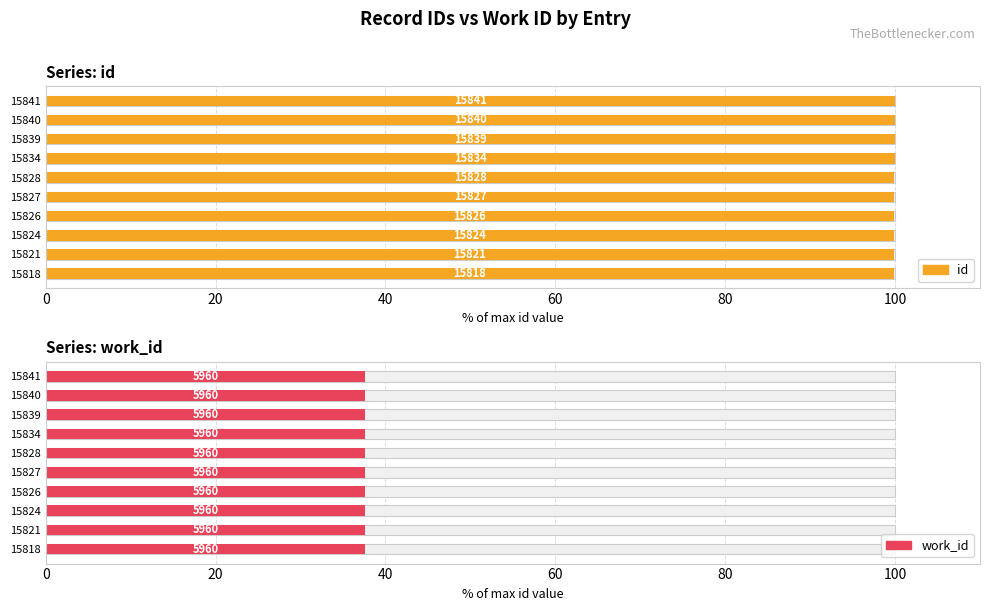

Which series changed the most between 0 and 60?

id